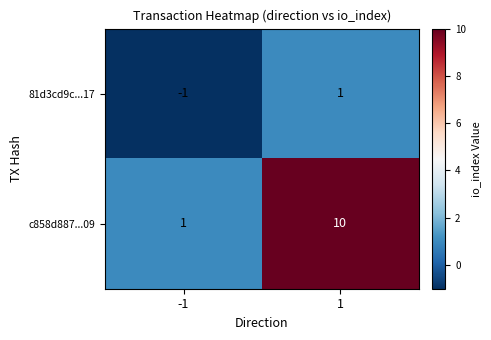

The 81d3cd9c...17 series shows -2 at -1. True or false?

False